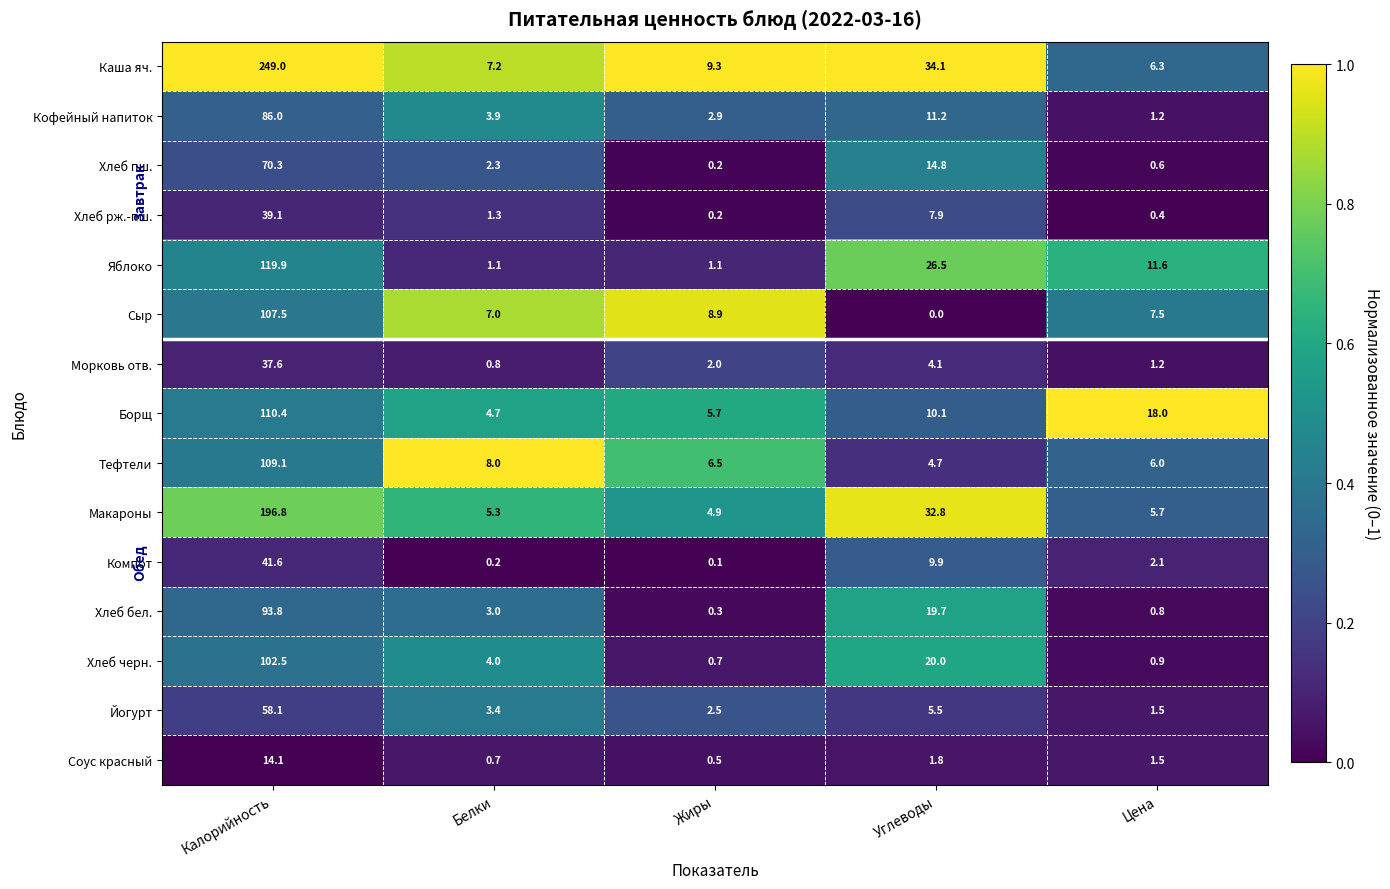

Which category has the highest value in the Хлеб черн. series?

Калорийность